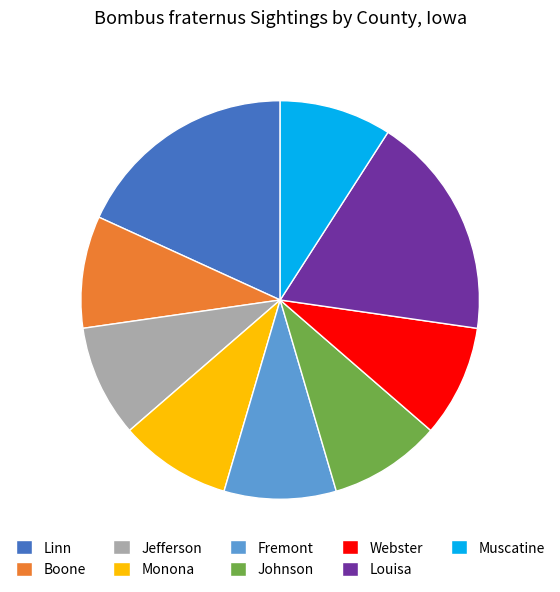

Count the number of slices in the pie.

9